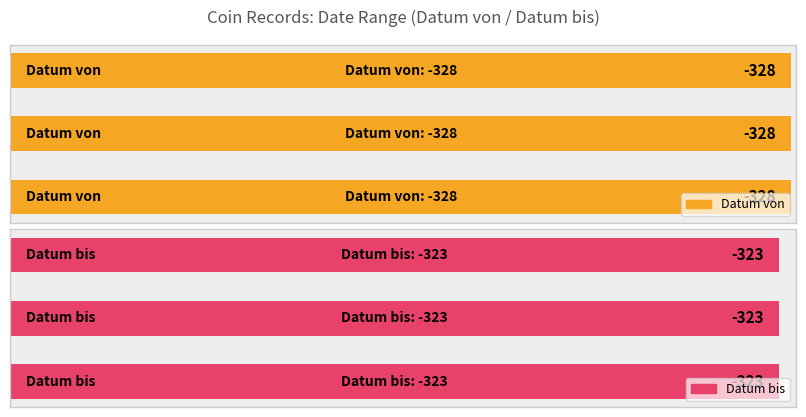

What is the spread (max minus min) of values at Price 1503?

5